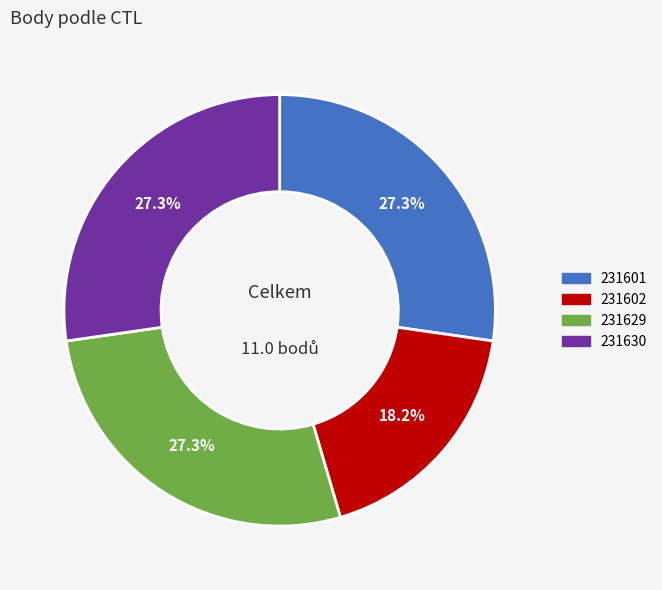

How many slices are in this pie chart?

4